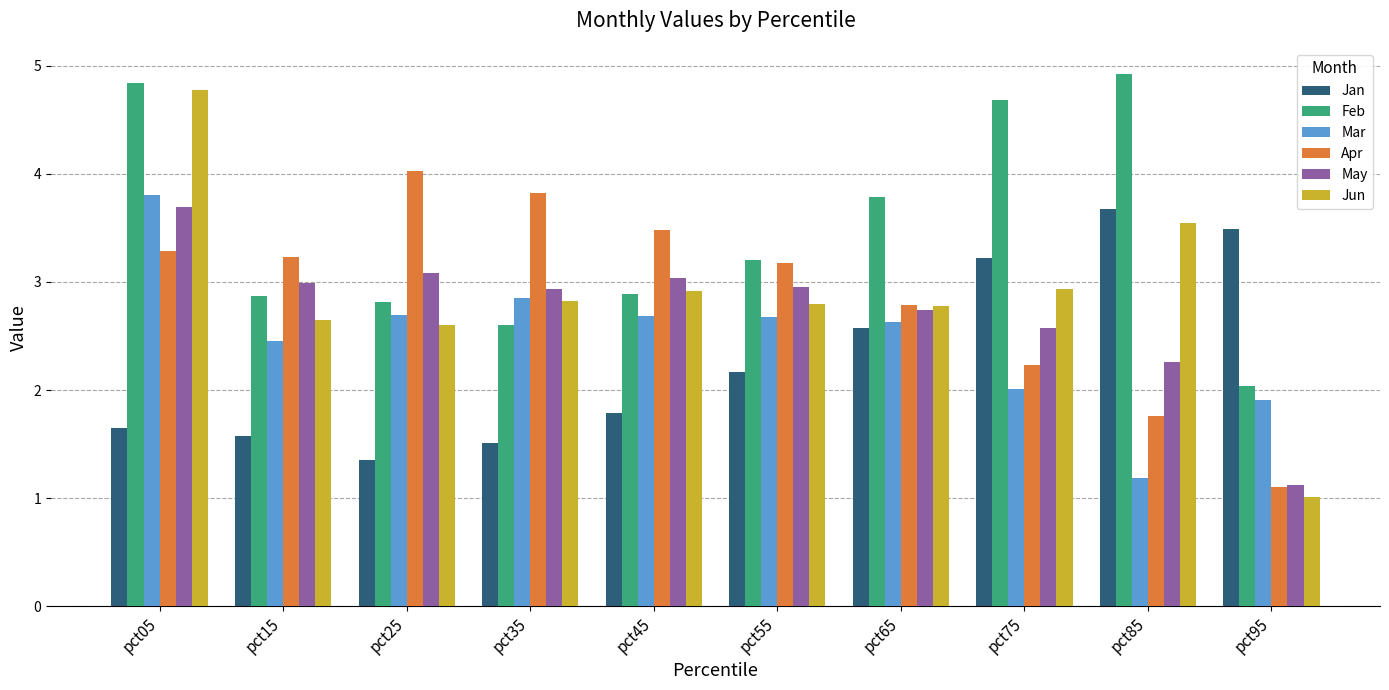

At pct75, list the series in order from smallest to largest.

Mar, Apr, May, Jun, Jan, Feb